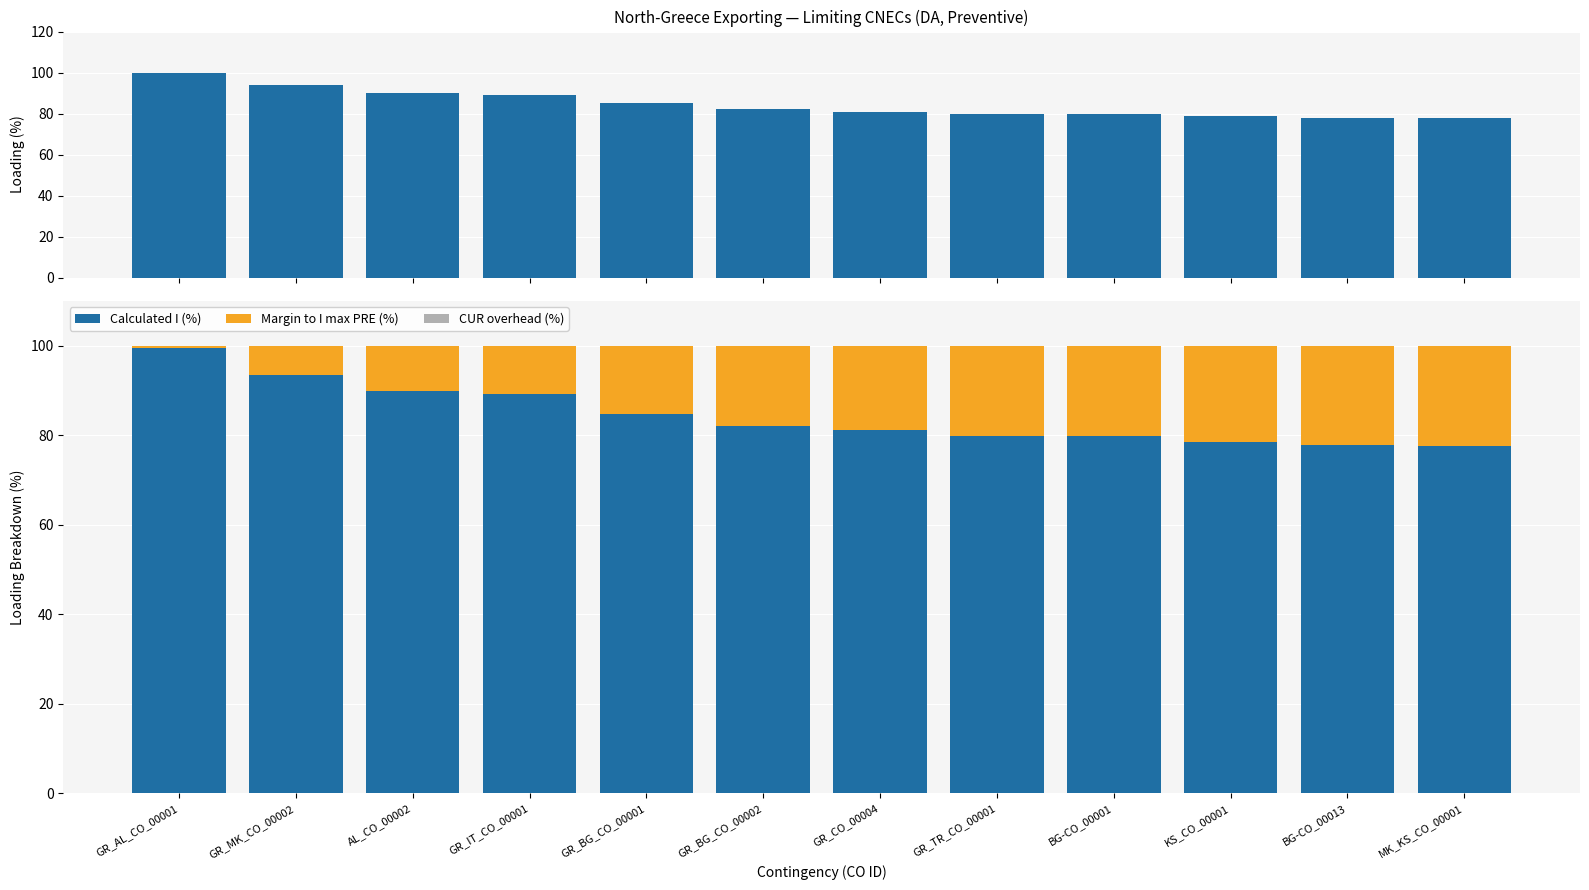

Does the chart contain stacked bars?

No